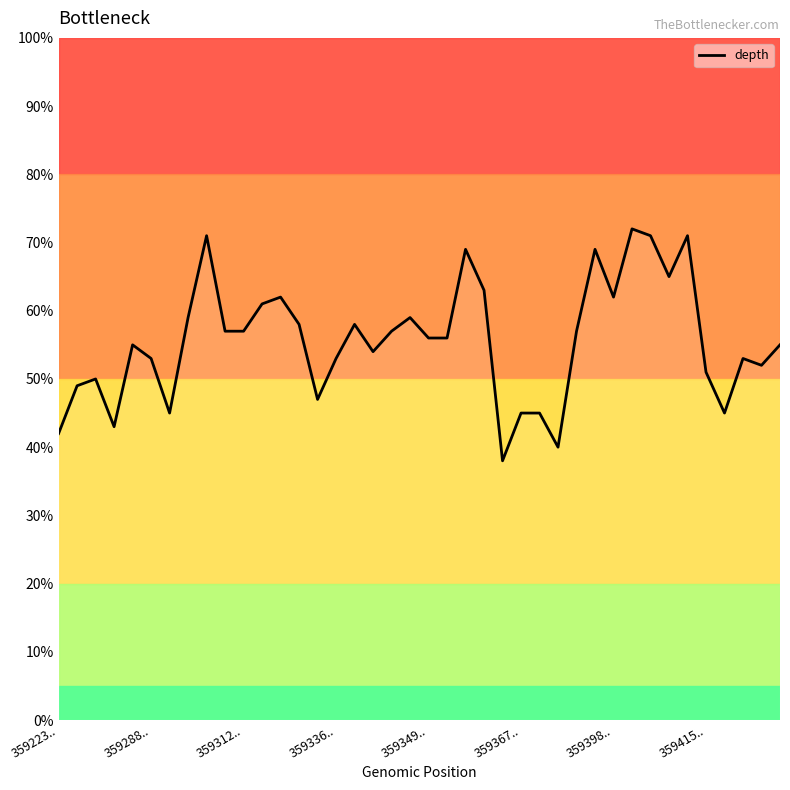

What is the difference between the maximum and minimum values?

34.0